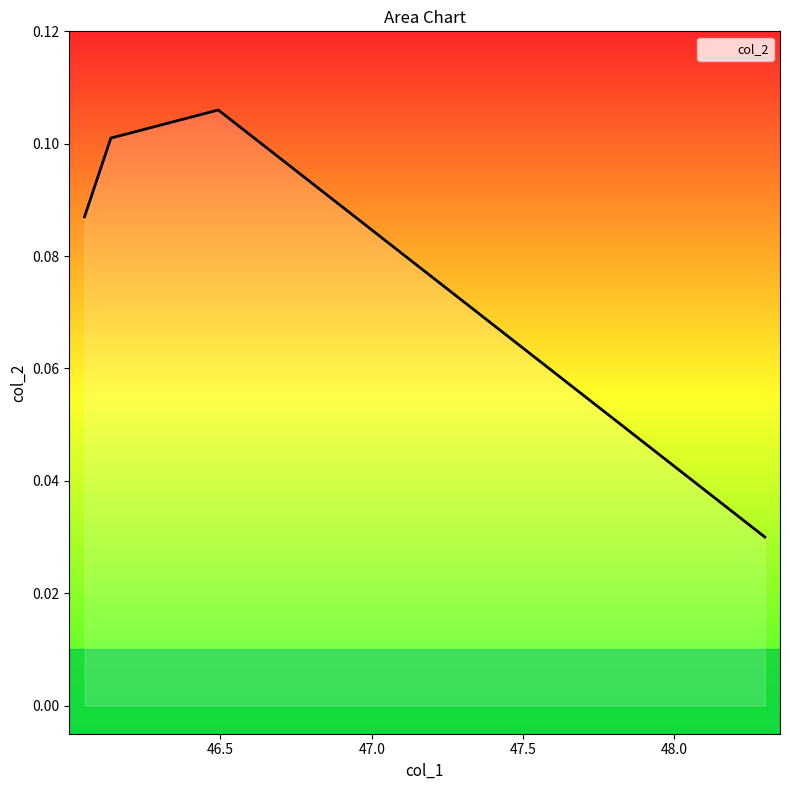

What is the sum of all values?

0.3